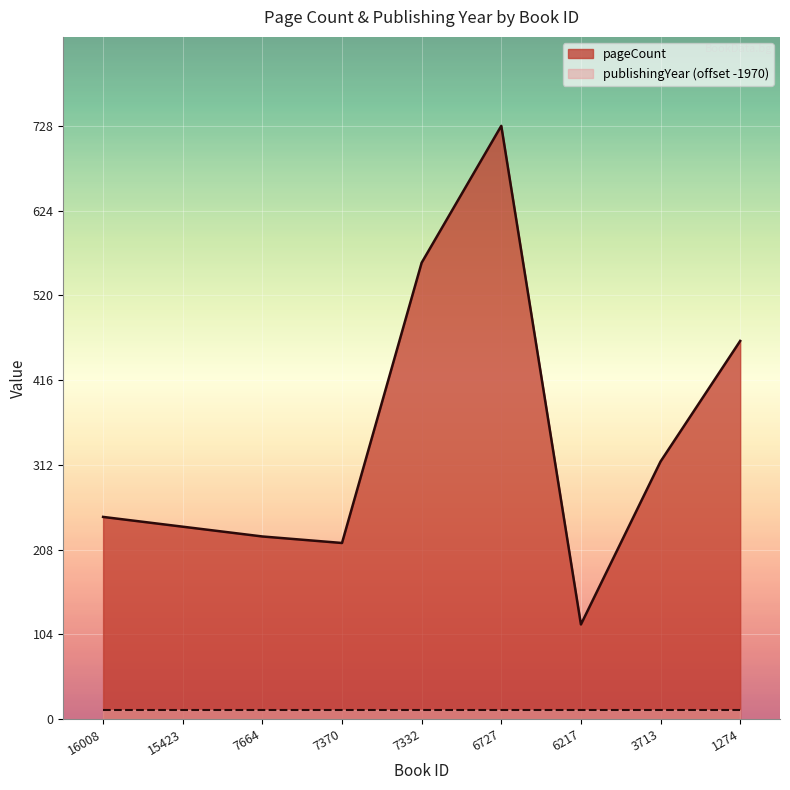

Is it true that the value at 3713 is 316?

True